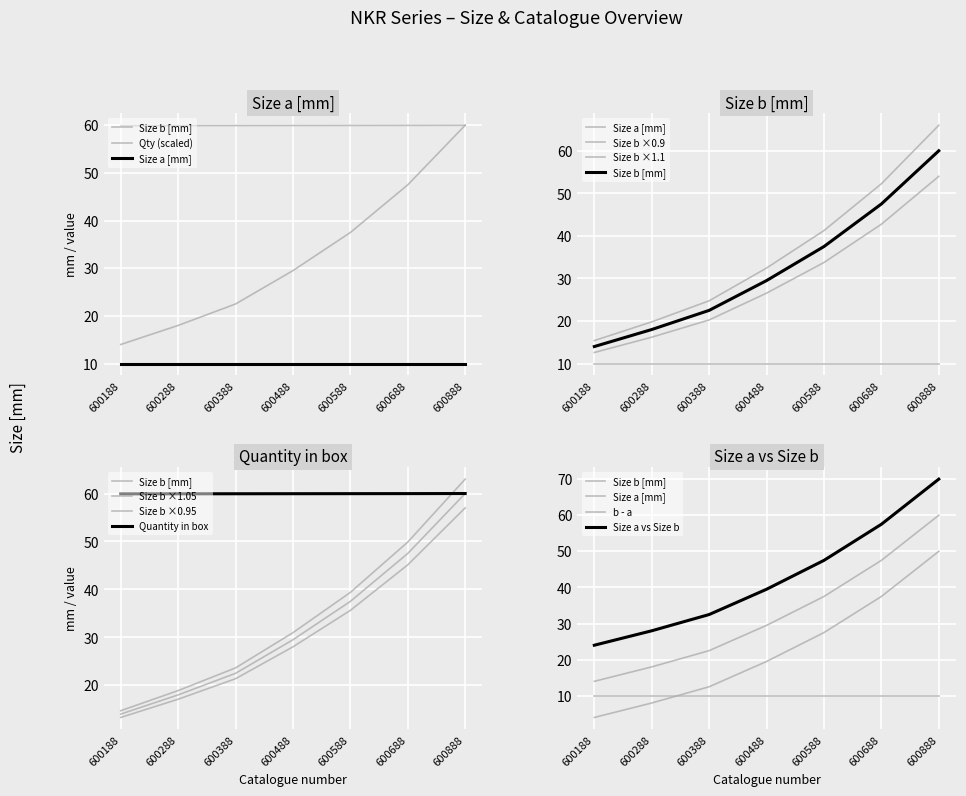

True or false: Quantity in box has a value of 59.9 at 600188.

True